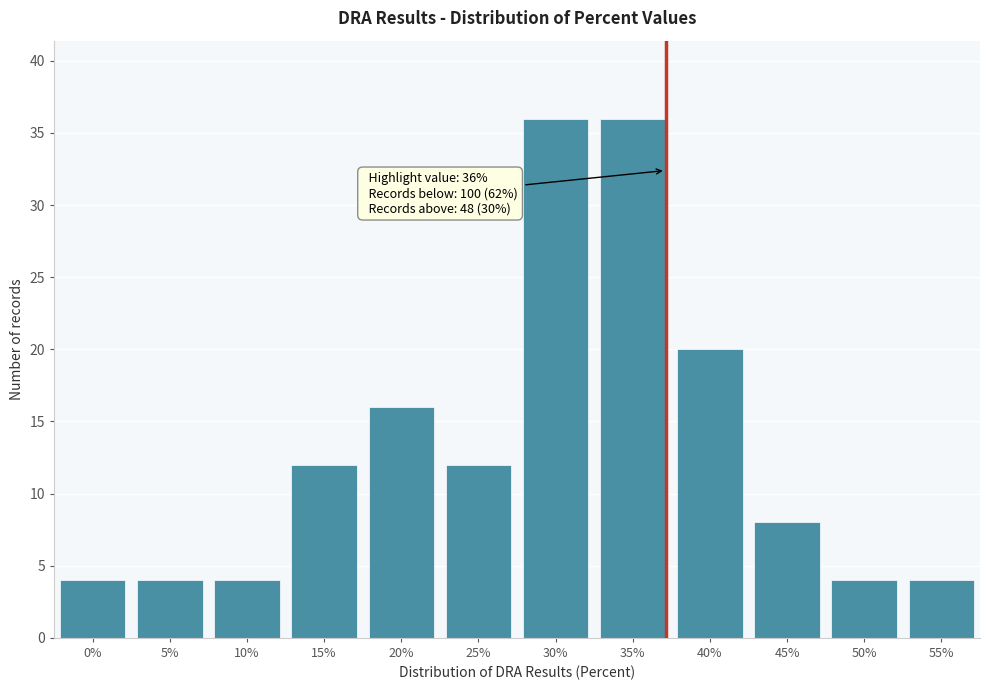

Reading left to right, what are all the values shown in this chart?

0%=4	5%=4	10%=4	15%=12	20%=16	25%=12	30%=36	35%=36	40%=20	45%=8	50%=4	55%=4